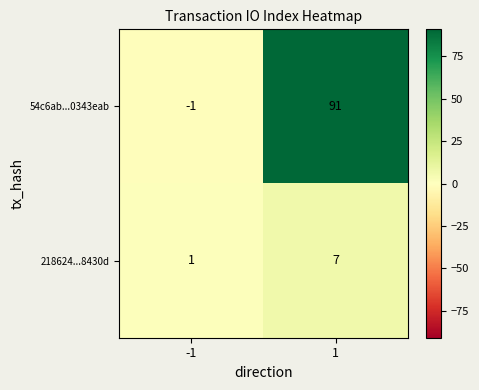

What is the sum of all 218624...8430d values?

8